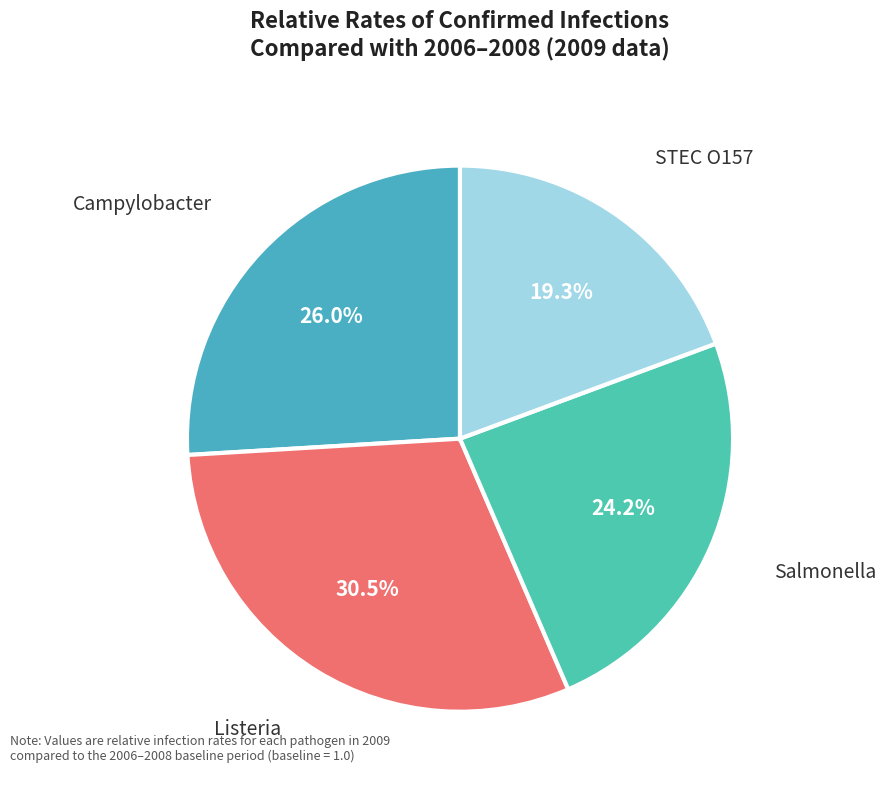

Count the number of slices in the pie.

4